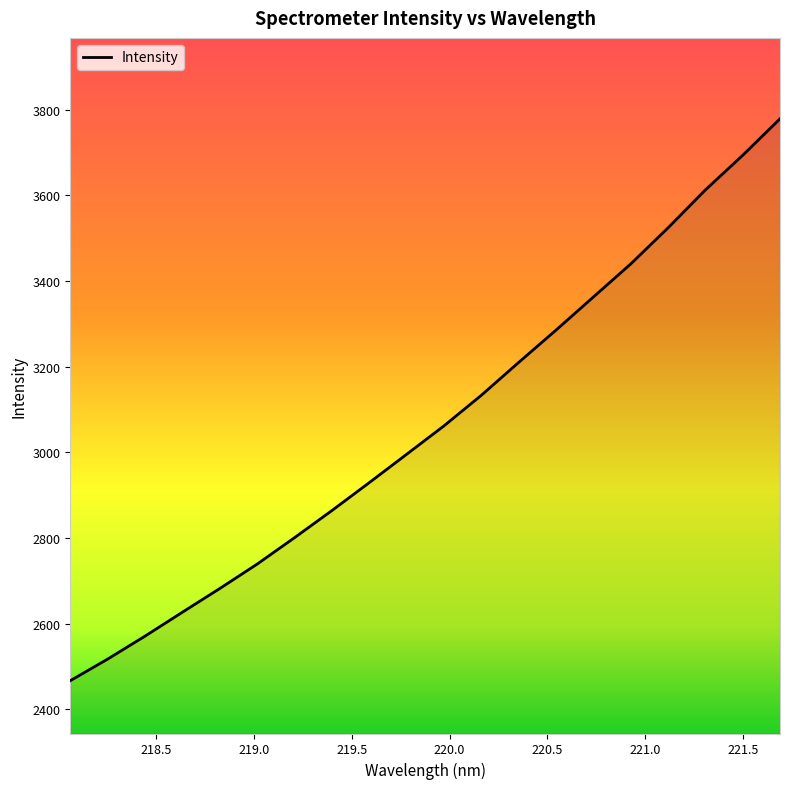

What is the smallest value displayed?

2466.5